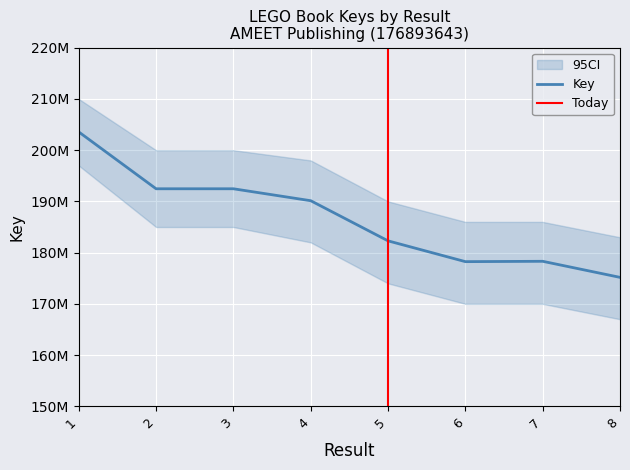

How many distinct data groups are displayed?

1